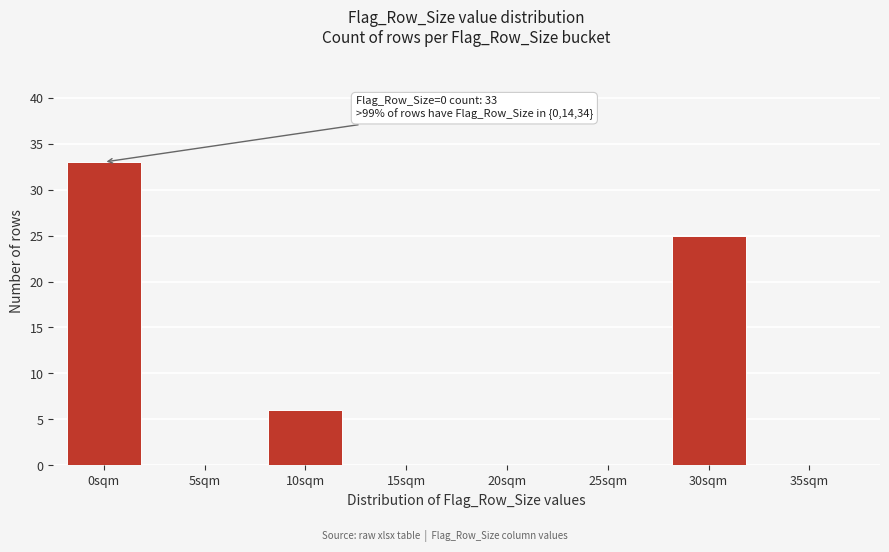

Reading left to right, what are all the values shown in this chart?

0sqm=33	5sqm=0	10sqm=6	15sqm=0	20sqm=0	25sqm=0	30sqm=25	35sqm=0